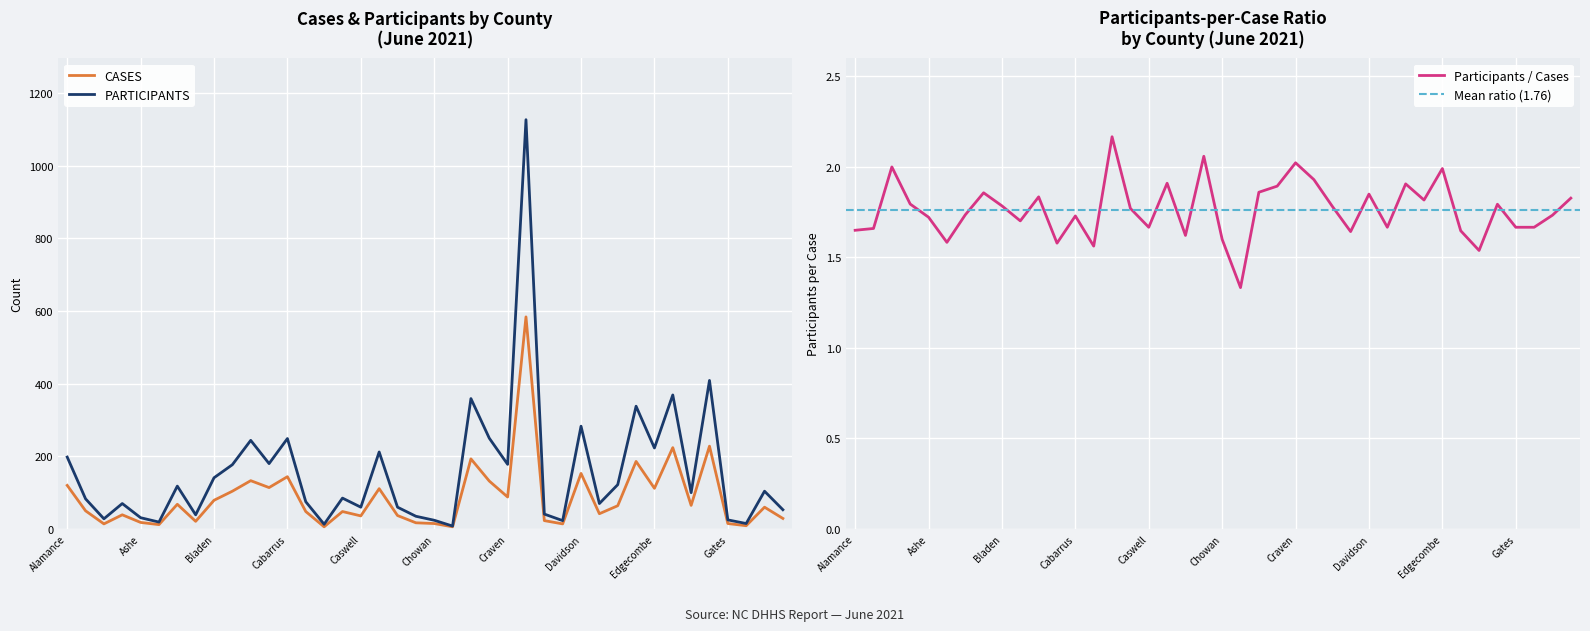

True or false: PARTICIPANTS and CASES cross at least once.

False